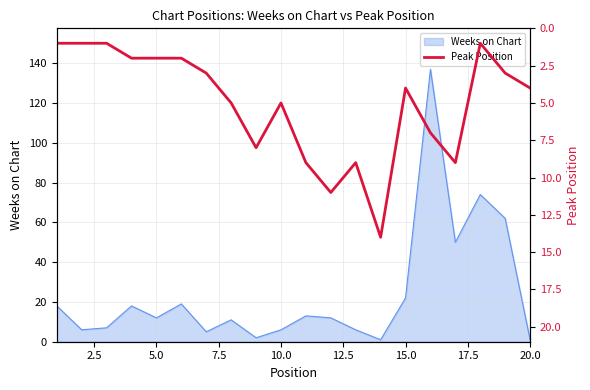

What is the highest value of the Weeks on Chart series?

137